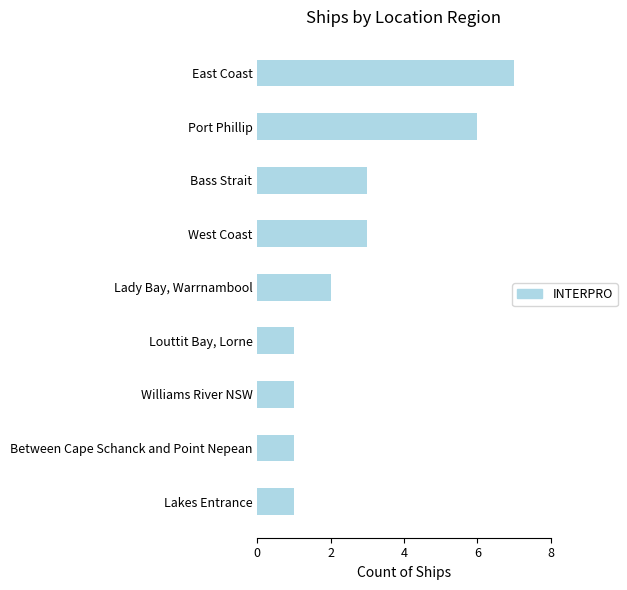

What is the ratio of the value at Williams River NSW to the value at Louttit Bay, Lorne?

1.0